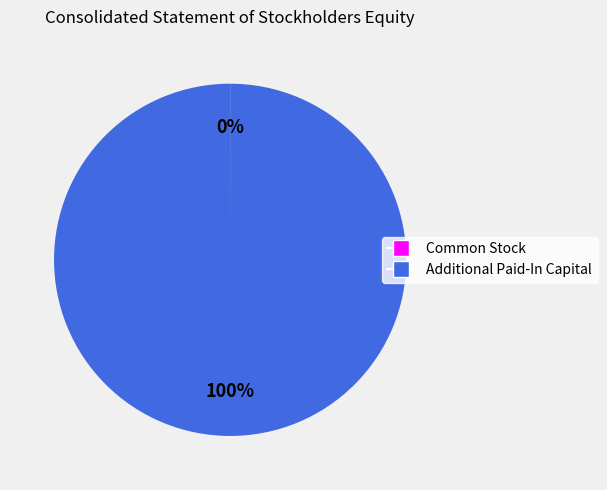

To the nearest percent, what is the difference between the largest and smallest slice percentages?

100%